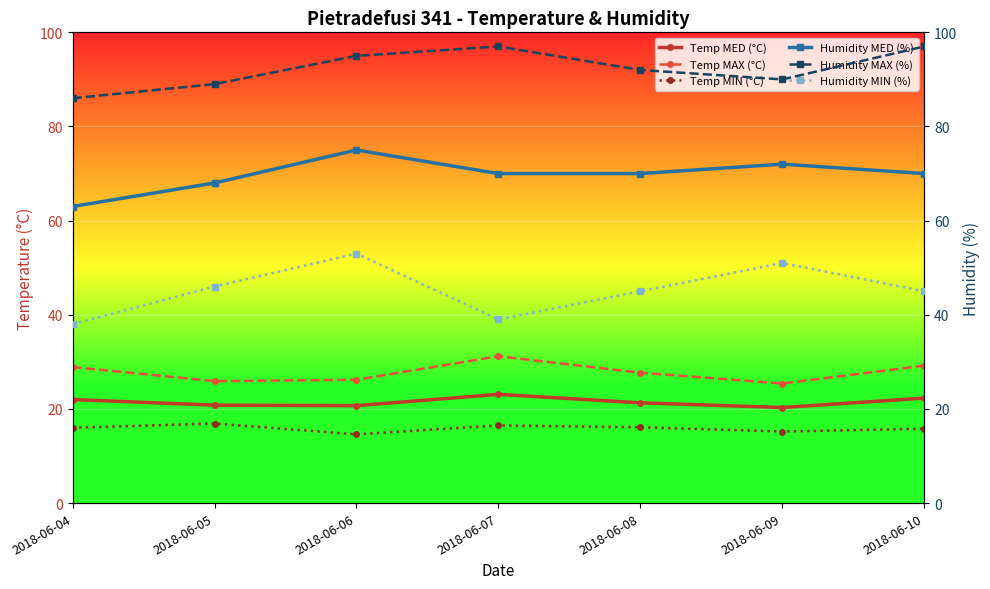

Count the number of data series in this chart.

6